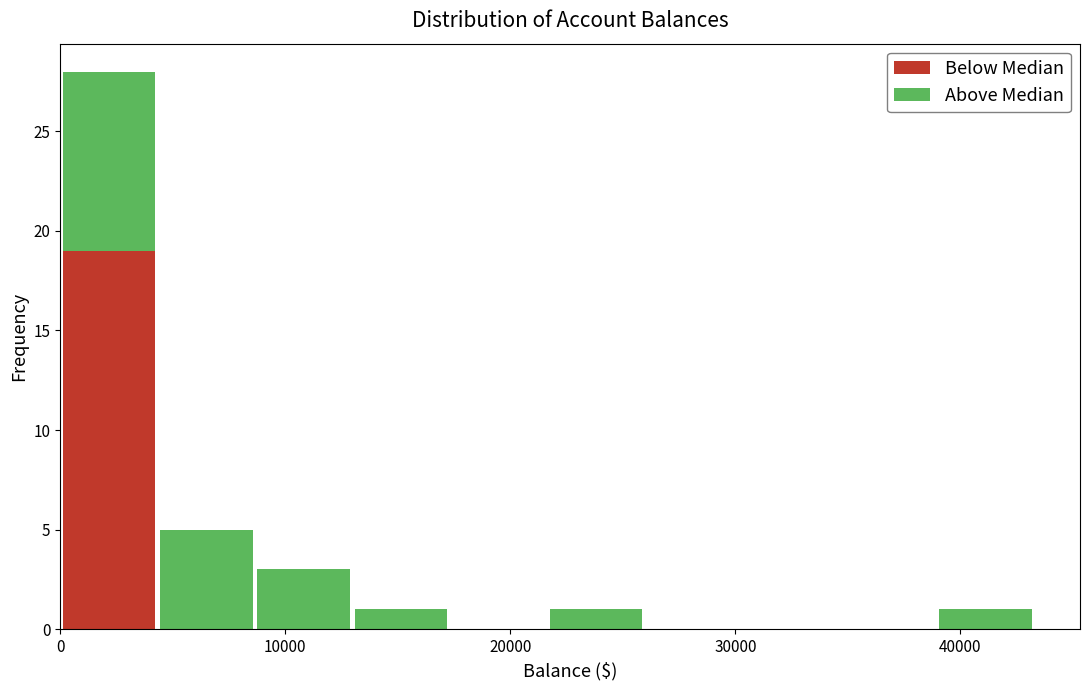

Reading left to right, list every stacked bar in this chart as the range it spans on the x-axis followed by its total height. Neither the bar edges nor the heights are printed on the chart, so give them approximately, as read against the axes.

0 to 4000: 28
4000 to 9000: 5
9000 to 13000: 3
13000 to 17000: 1
17000 to 22000: 0
22000 to 26000: 1
26000 to 30000: 0
30000 to 35000: 0
35000 to 39000: 0
39000 to 43000: 1